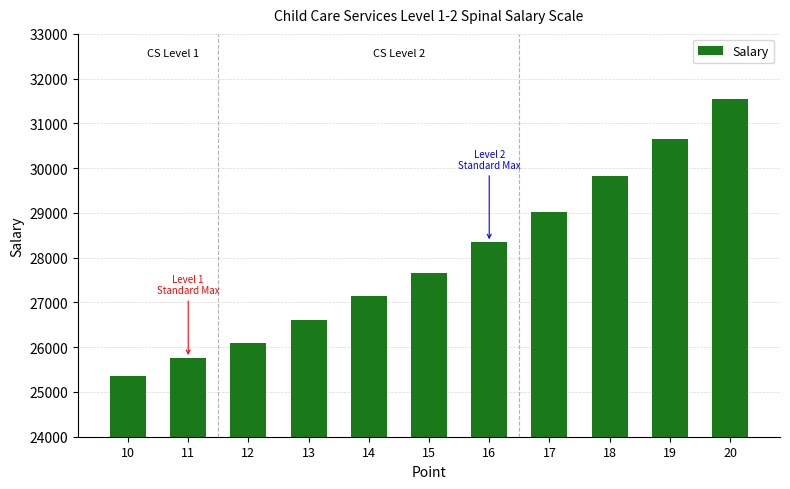

Reading right to left, list all the values displayed in this chart.

31554	30652	29823	29030	28348	27665	27154	26603	26104	25763	25351